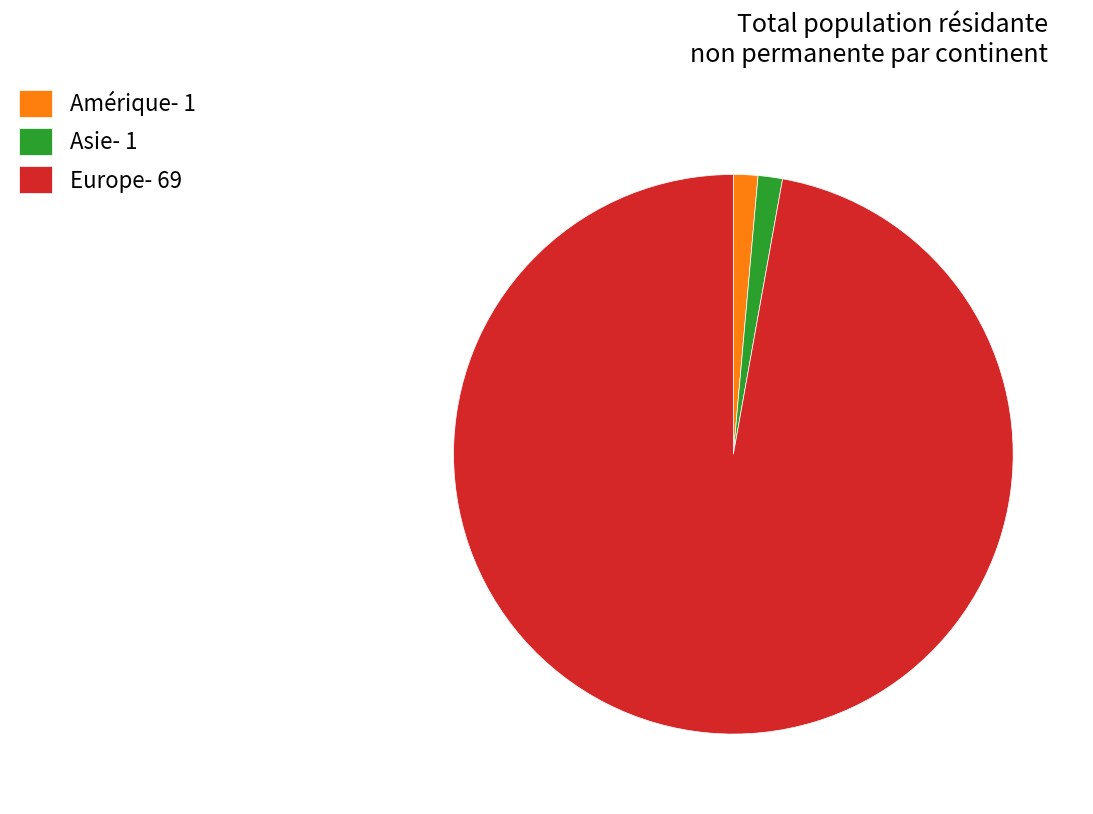

Does Asie- 1 account for over 50% of the chart?

No